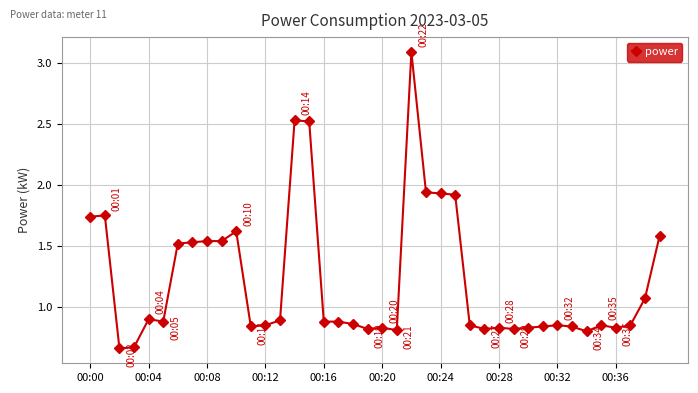

What is the sum of all values?

48.6